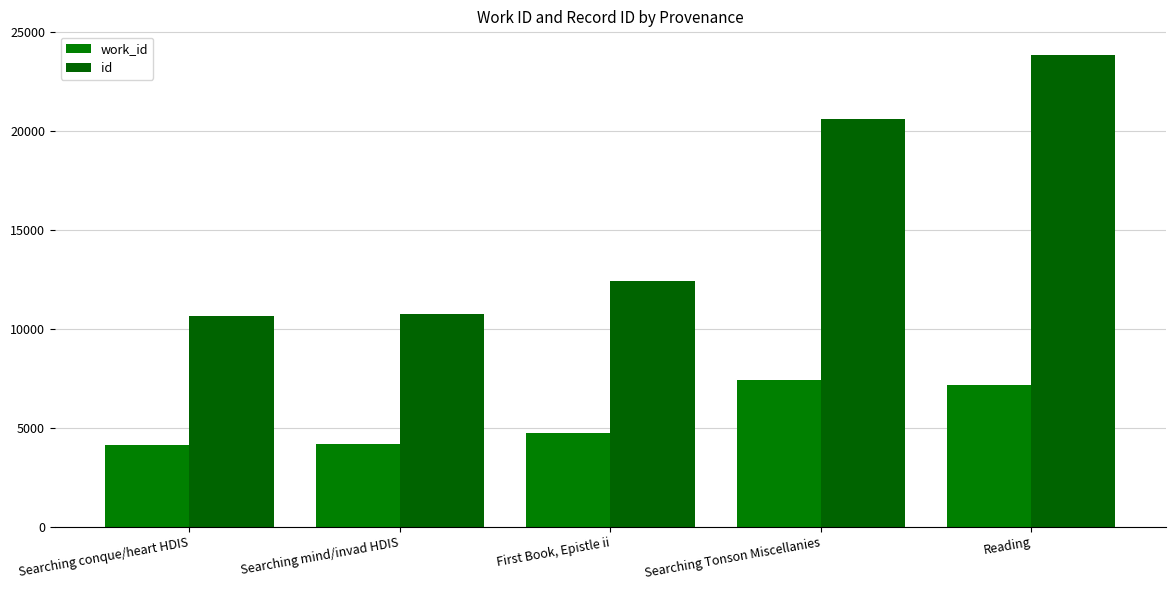

How many distinct data groups are displayed?

2